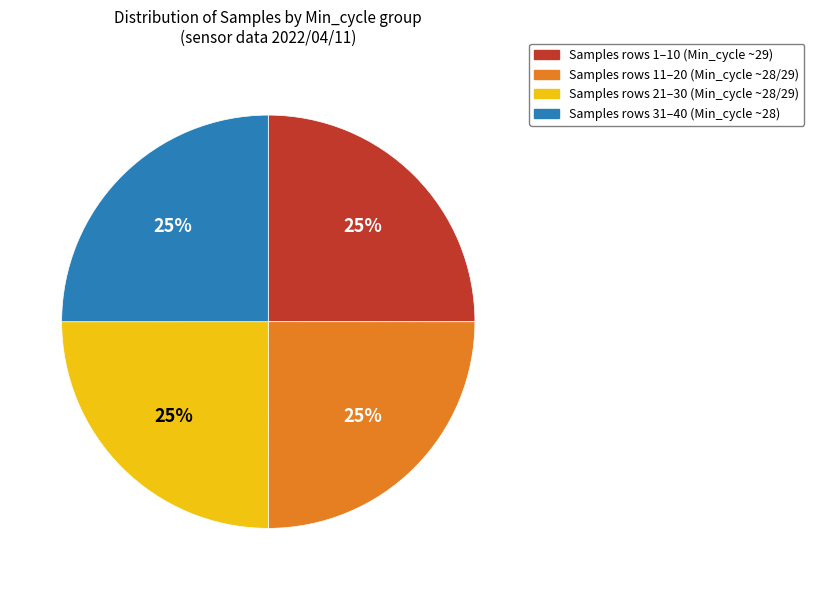

To the nearest percent, what is the average slice percentage?

25%